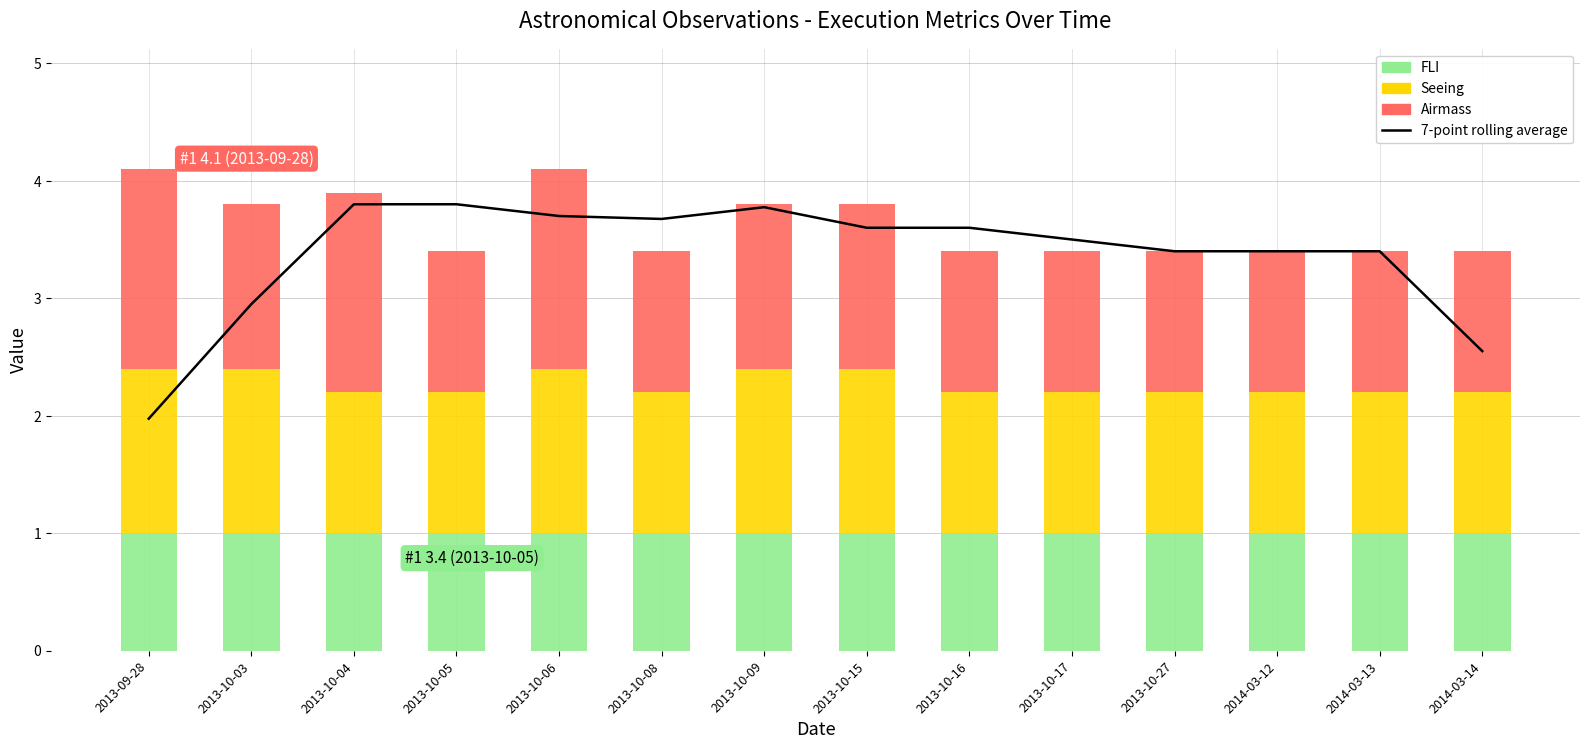

Is it true that FLI equals 1.0 at 2013-10-17?

True